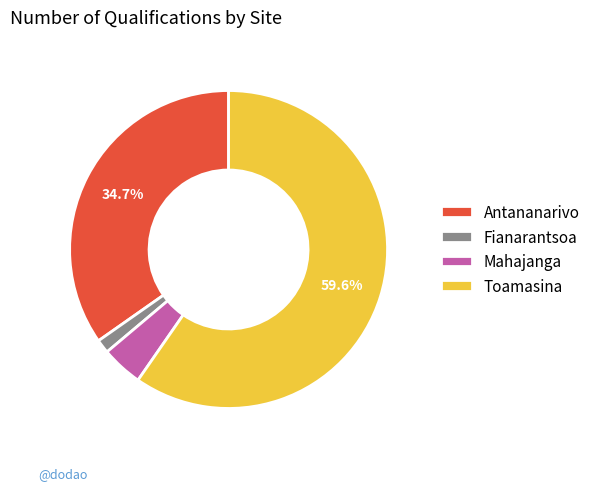

Is it true that Fianarantsoa is 1% of the pie?

True